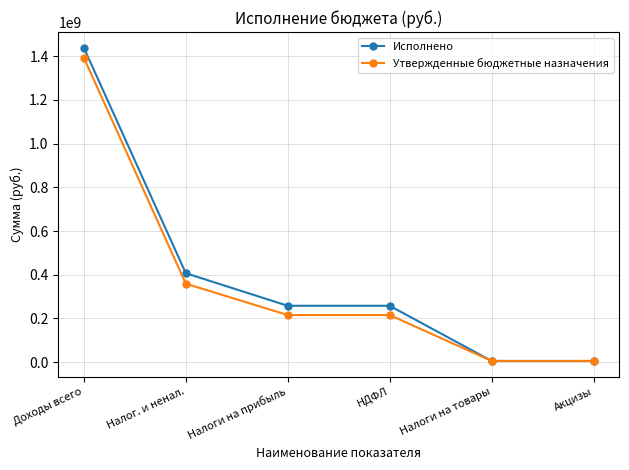

What is the greatest value displayed?

1438778890.3